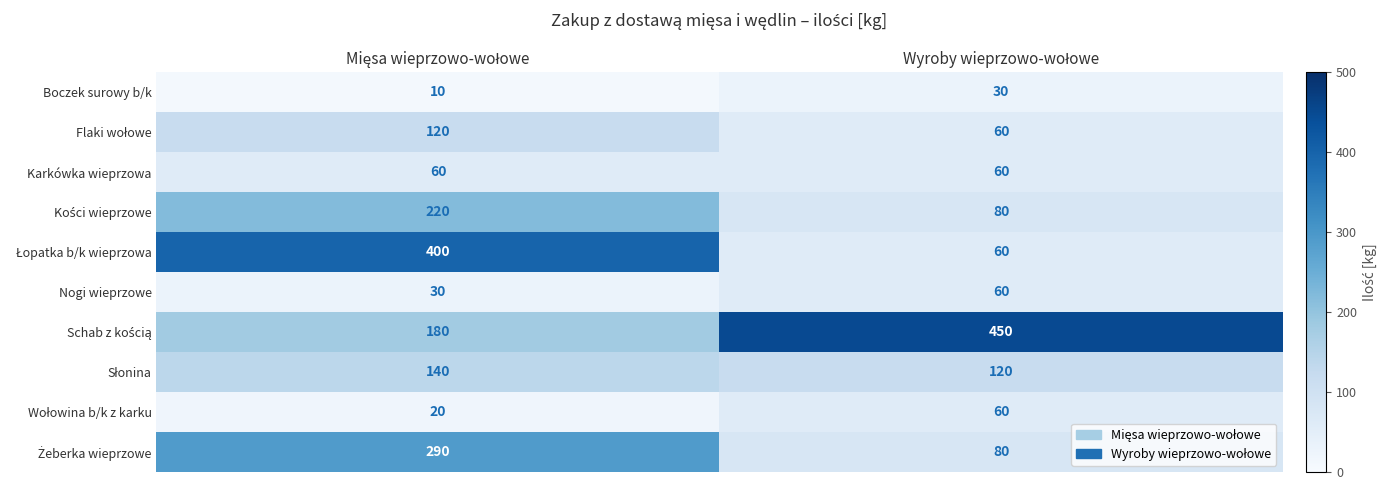

What is the maximum value shown in the chart?

450